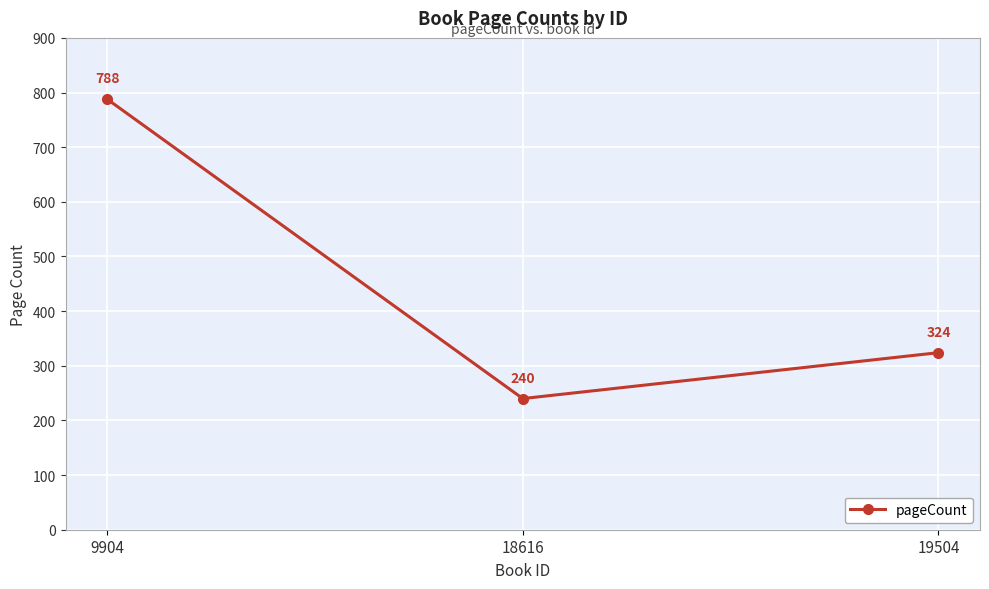

Where does the data first go above 324?

9904